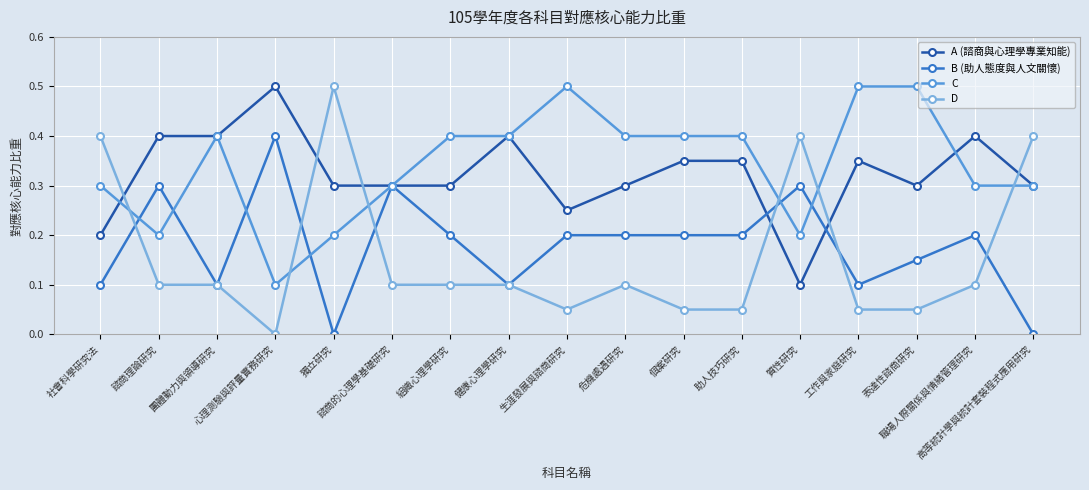

Rank the series at 生涯發展與諮商研究 from lowest to highest value.

D, B (助人態度與人文關懷), A (諮商與心理學專業知能), C